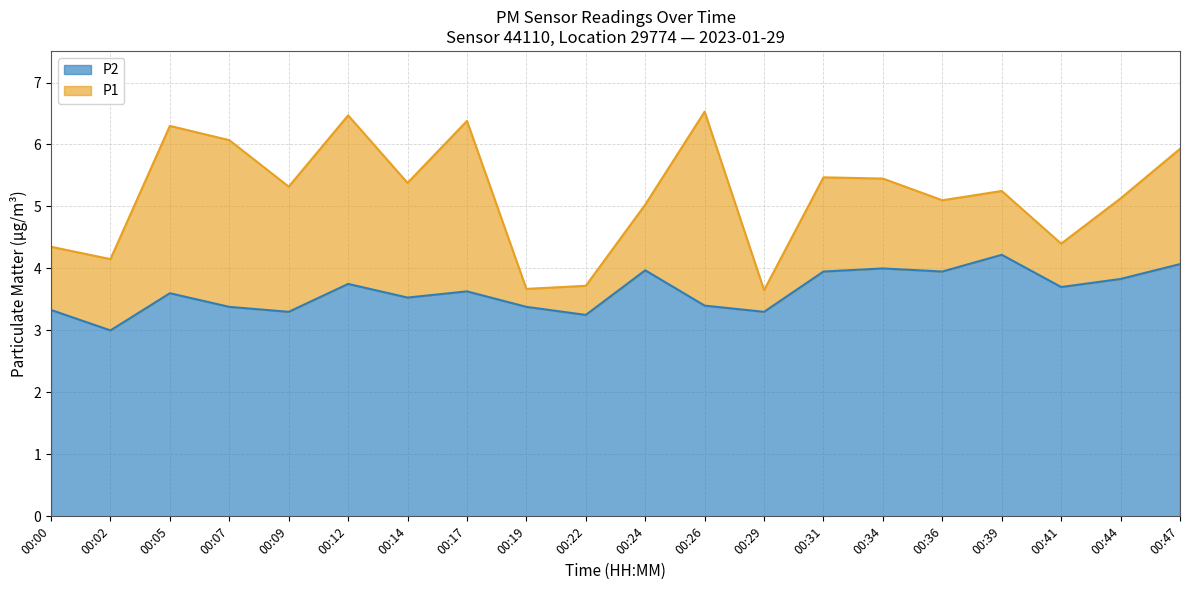

True or false: P1 has more than 2 interior local peaks.

True